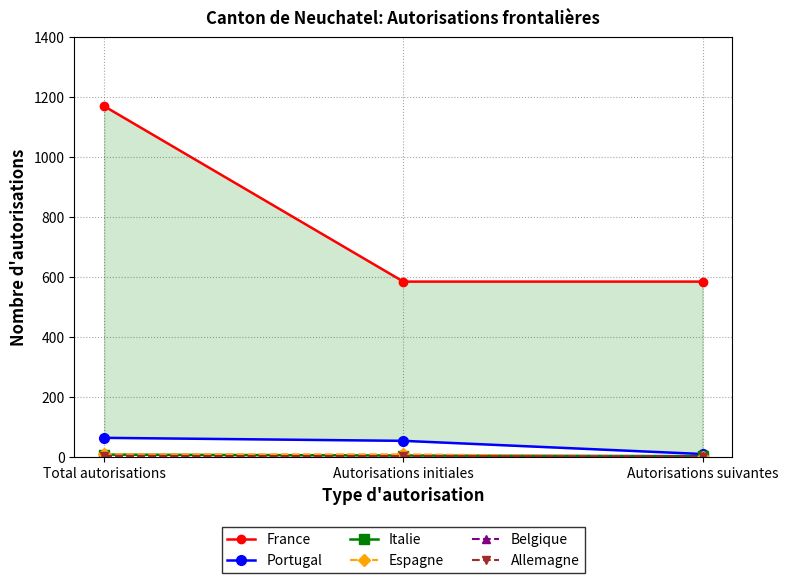

The value of Italie at Autorisations suivantes is 5. True or false?

False